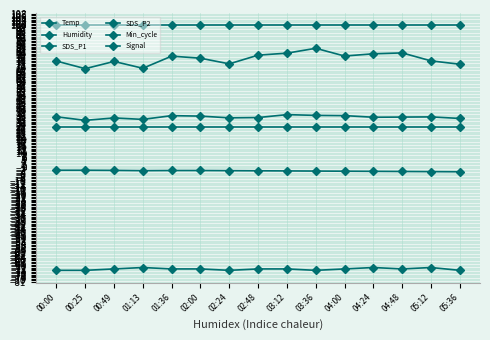

Is this an area chart (filled region under the line)?

No